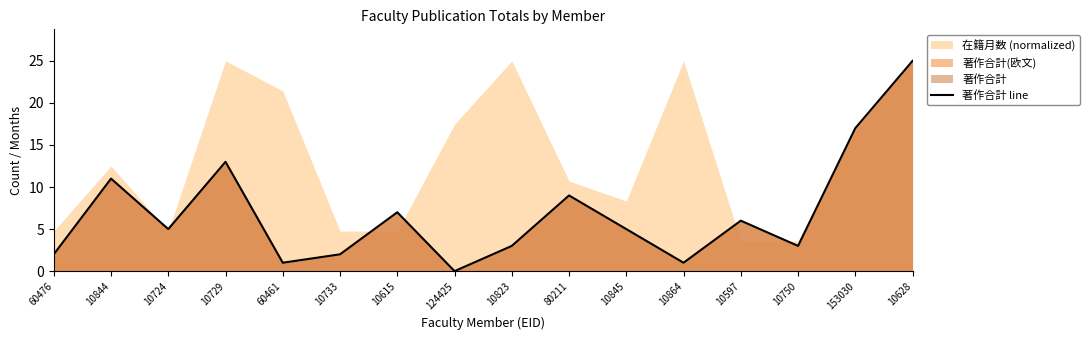

Does the chart have visible grid lines?

No